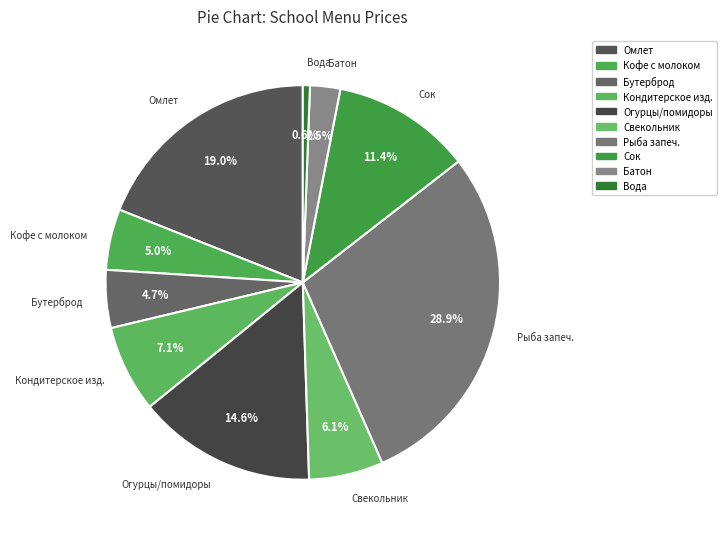

How much of the chart is everything except Кондитерское изд.?

92.9%